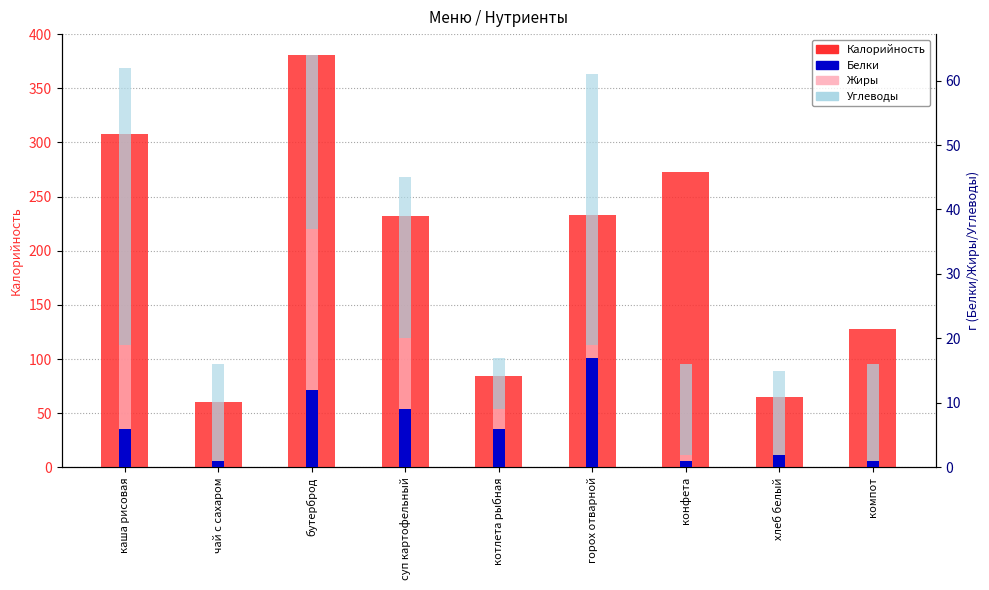

At which category does the chart reach its minimum across all series?

чай с сахаром